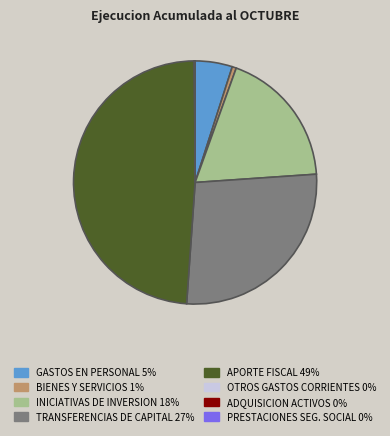

Is there a majority slice in this chart?

No